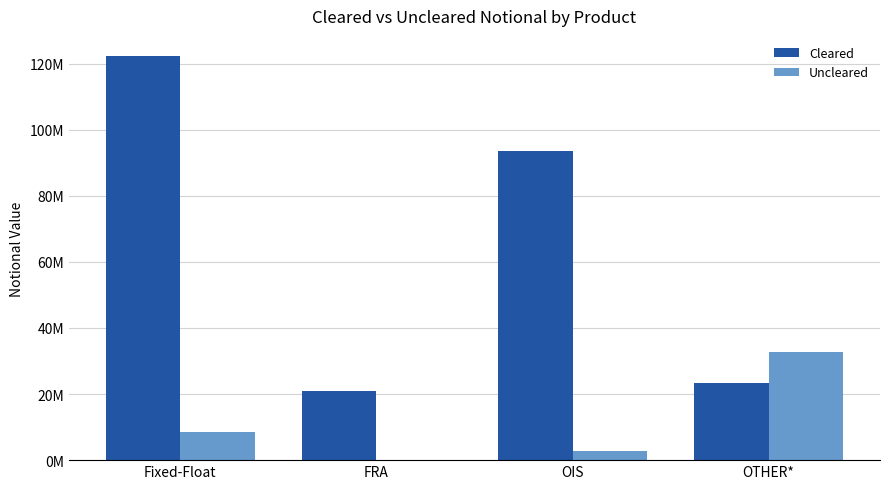

Is the value of Cleared at OIS greater than the value of Uncleared at Fixed-Float?

Yes